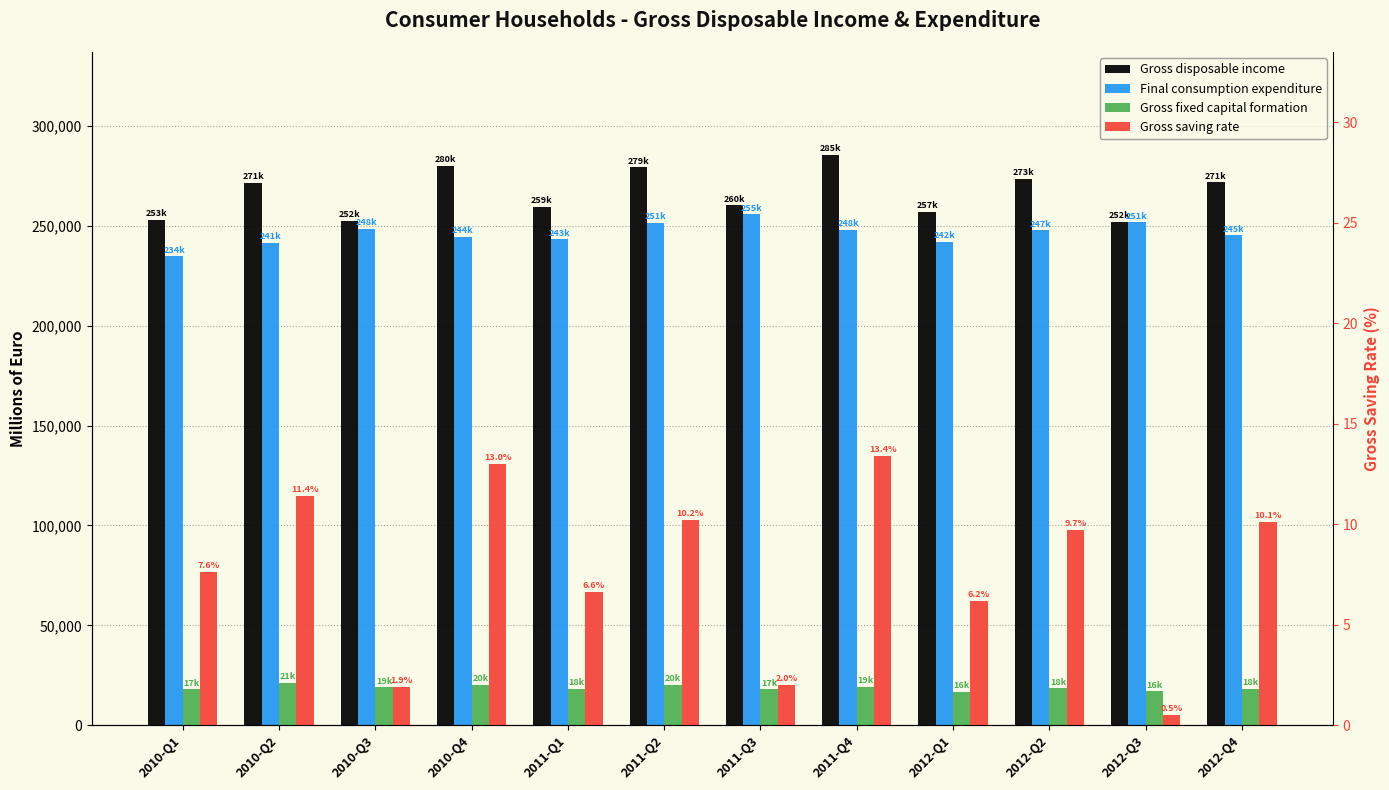

What is the difference between the maximum and second lowest values in the Gross fixed capital formation series?

4199.0